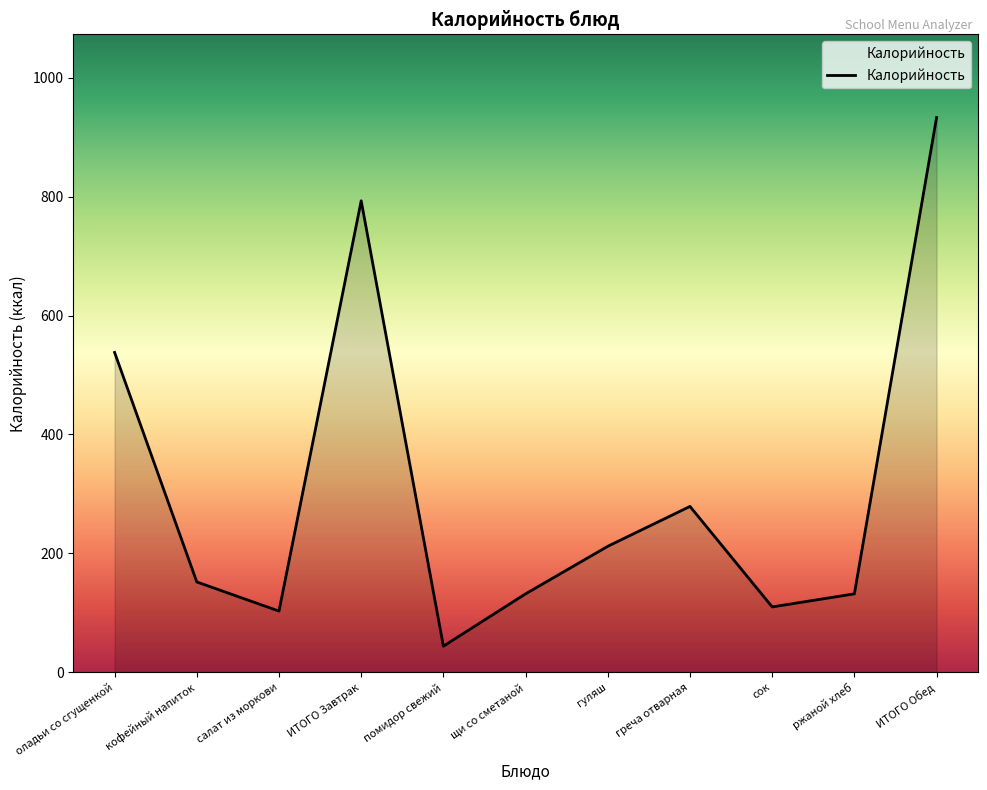

How many lines are shown in the chart?

1